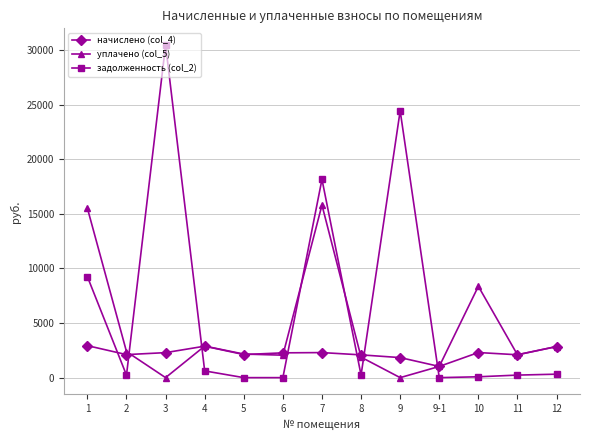

What is the average value of the уплачено (col_5) series?

4386.3